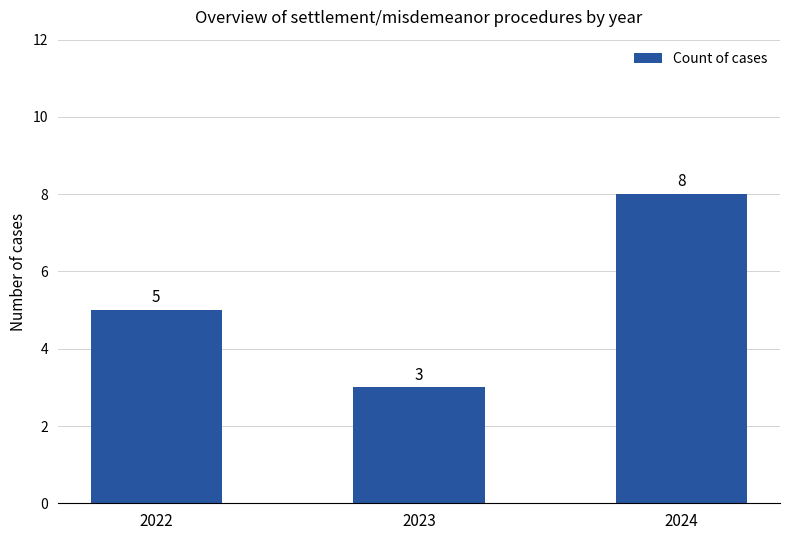

What is the greatest value displayed?

8